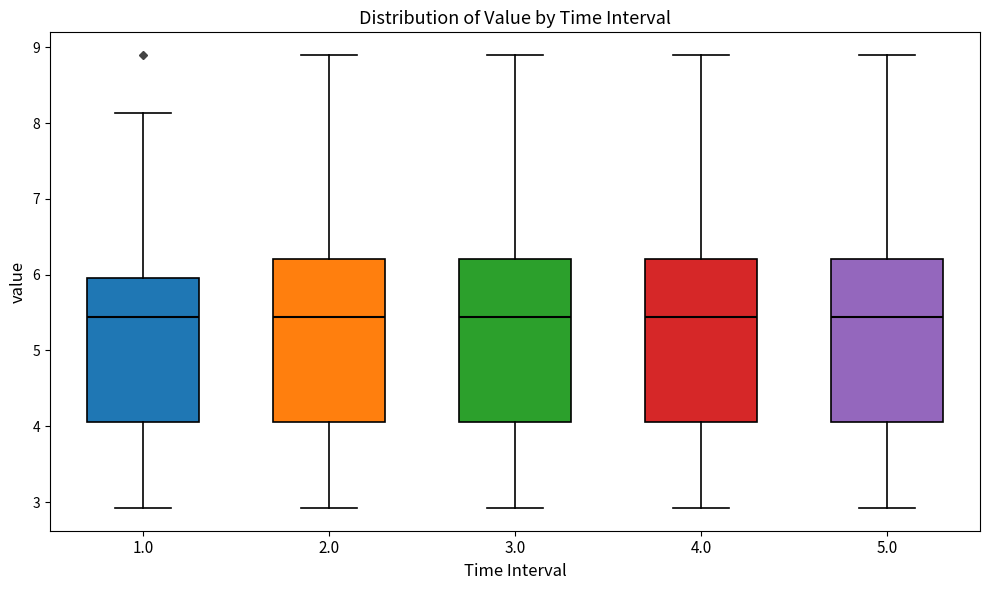

Where is the lower edge of the box at x = 3.0 on the y-axis? The values are not printed on the chart, so give them approximately, as read against the axis.

4.1